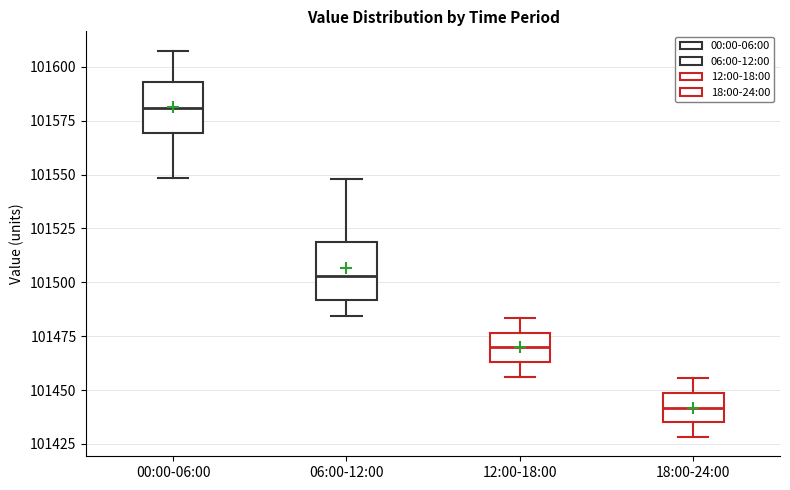

Which box has the highest median line?

00:00-06:00